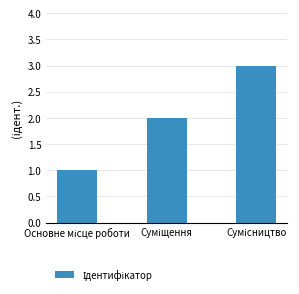

What is the sum of all values?

6